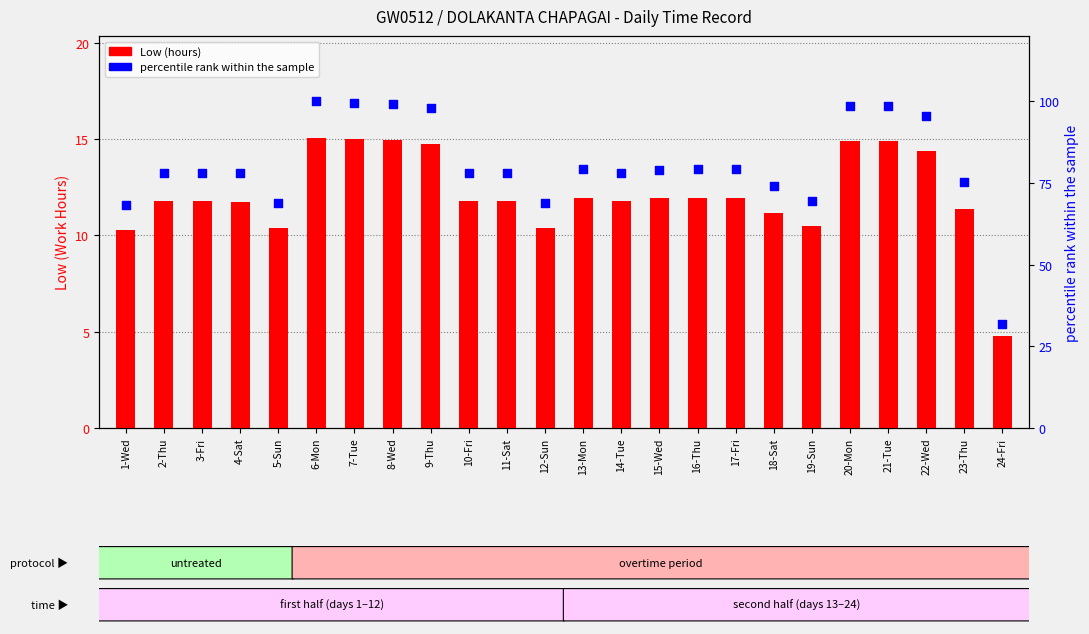

Which series contains the lowest Y value?

Low (hours)